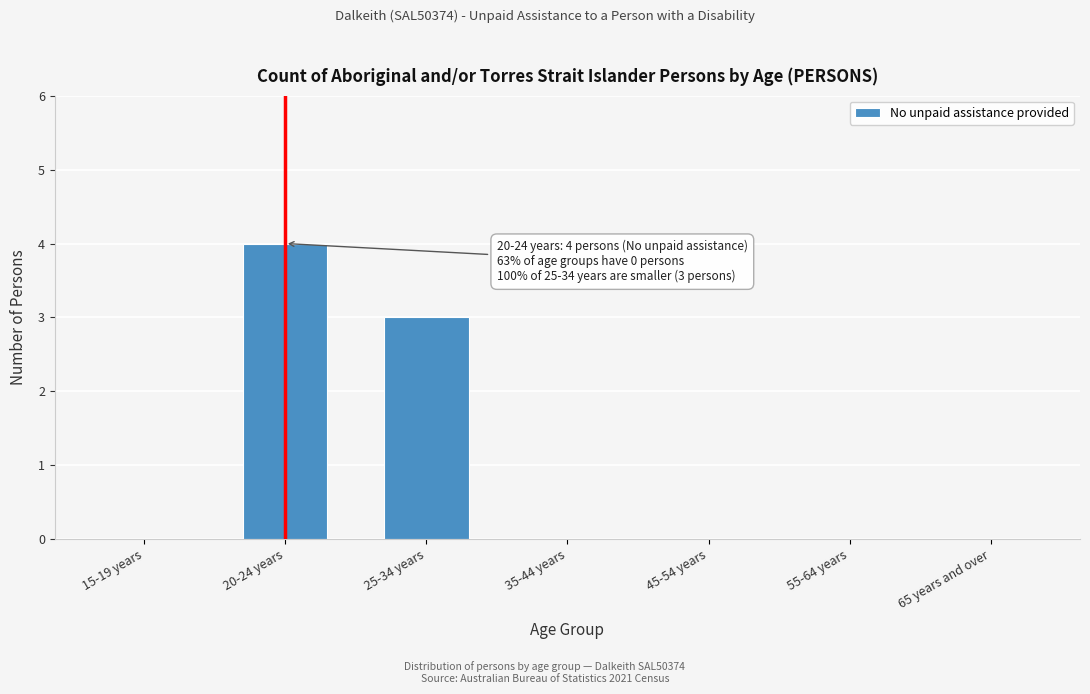

Reading left to right, list all the values displayed in this chart.

15-19 years=0	20-24 years=4	25-34 years=3	35-44 years=0	45-54 years=0	55-64 years=0	65 years and over=0